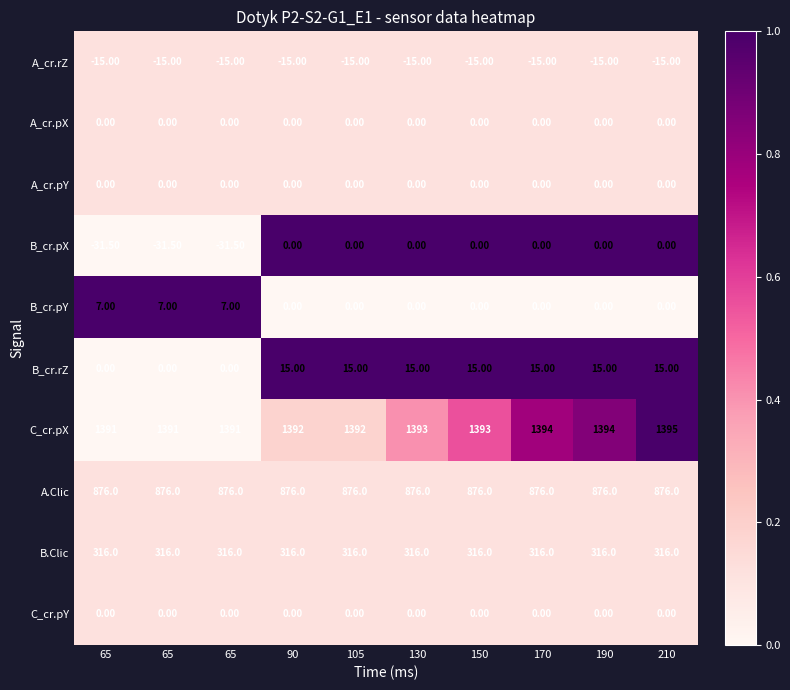

How many values in the B_cr.pY series exceed 0?

3